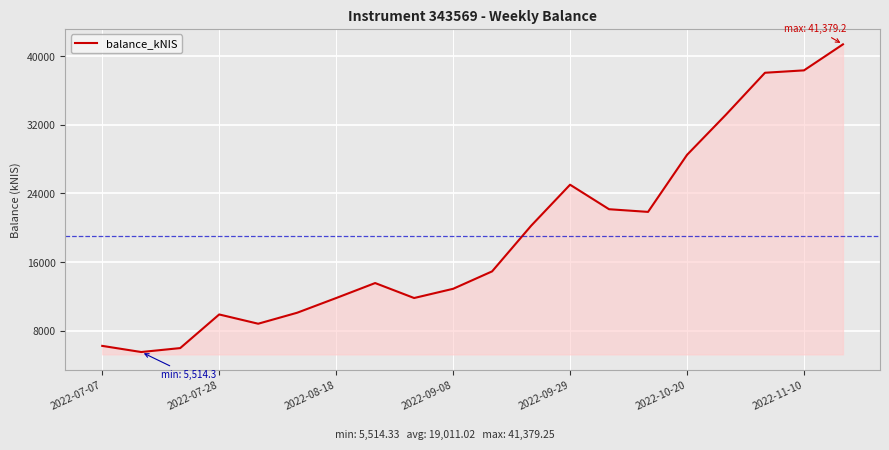

What is the difference between the maximum and minimum values?

35864.9